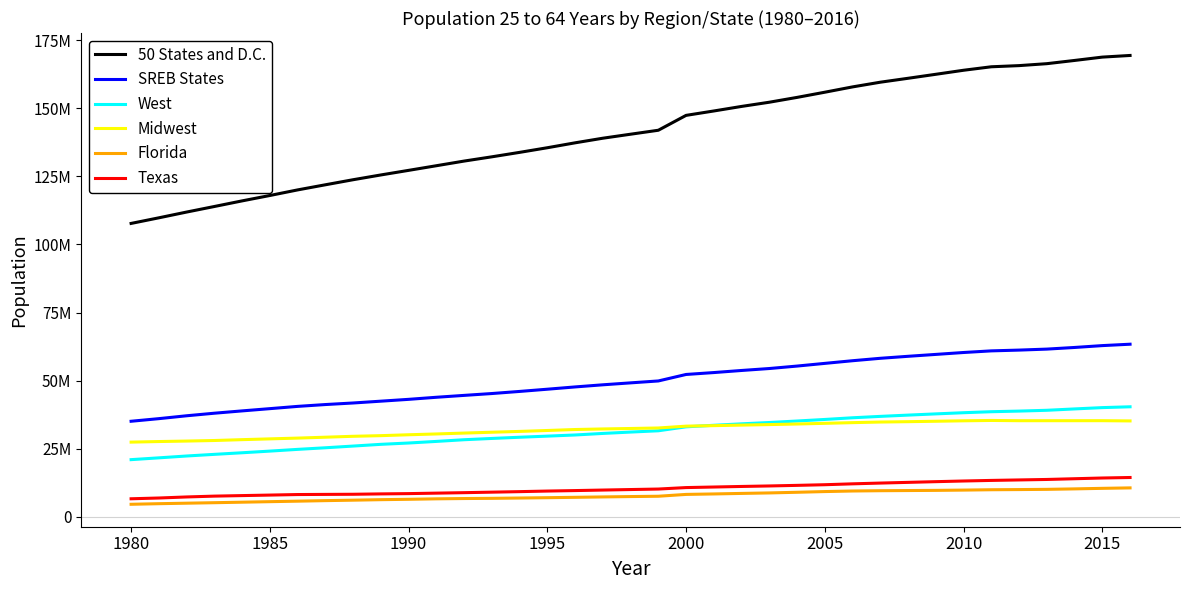

True or false: SREB States and Midwest cross at least once.

False